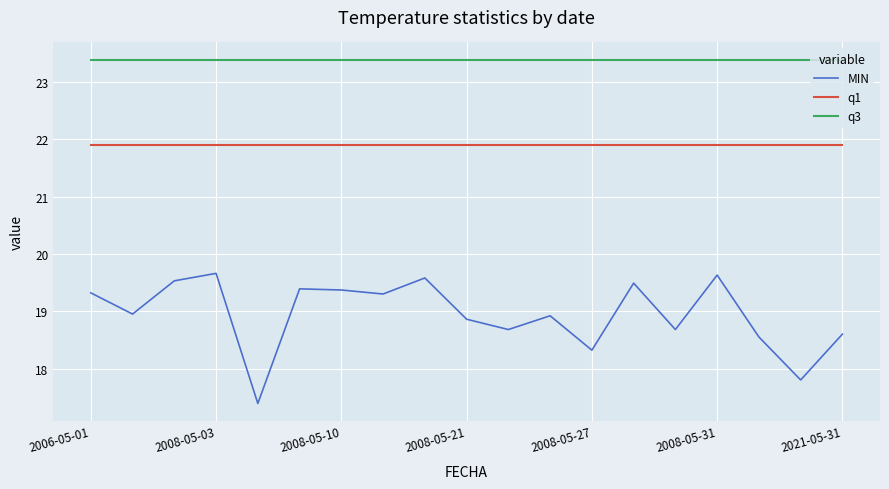

At how many categories does at least one series exceed 18?

19